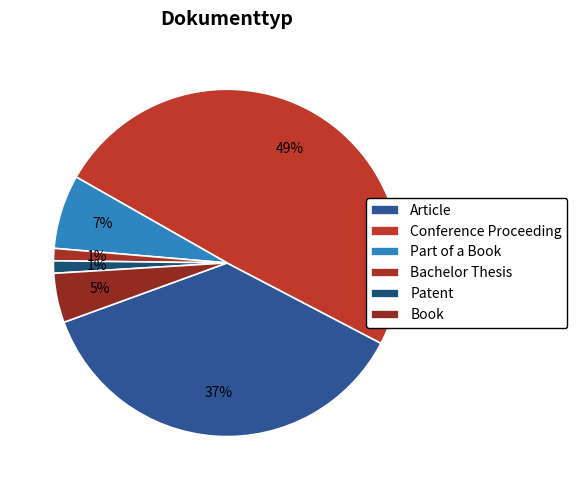

How many slices are in this pie chart?

6